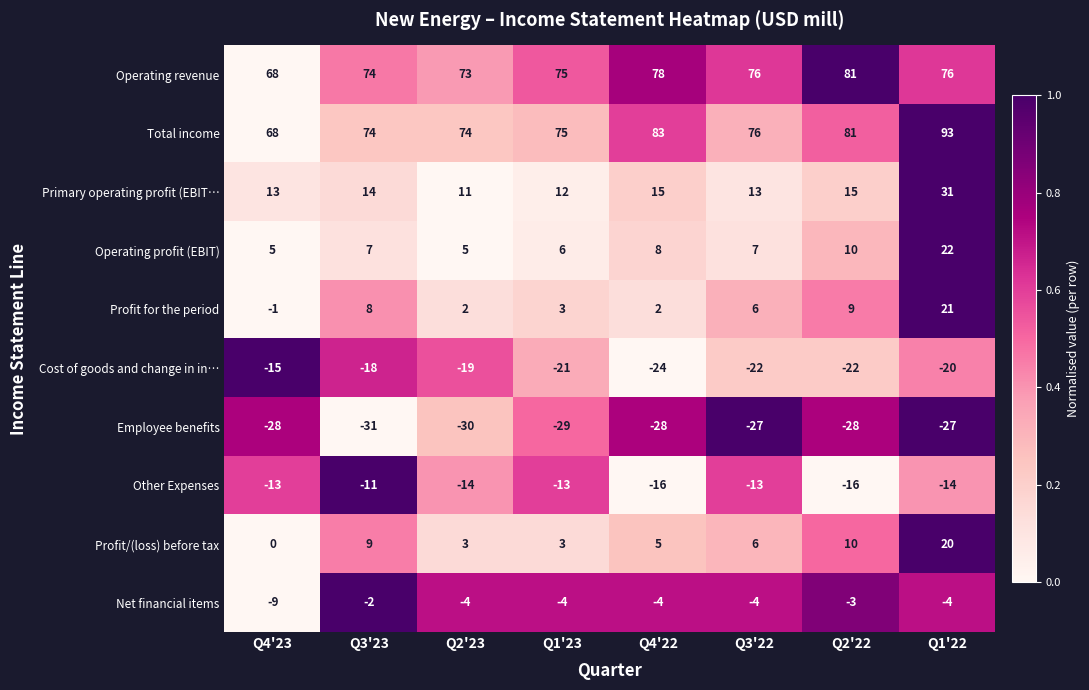

What is the difference between the Operating revenue values at Q4'22 and Q3'23?

4